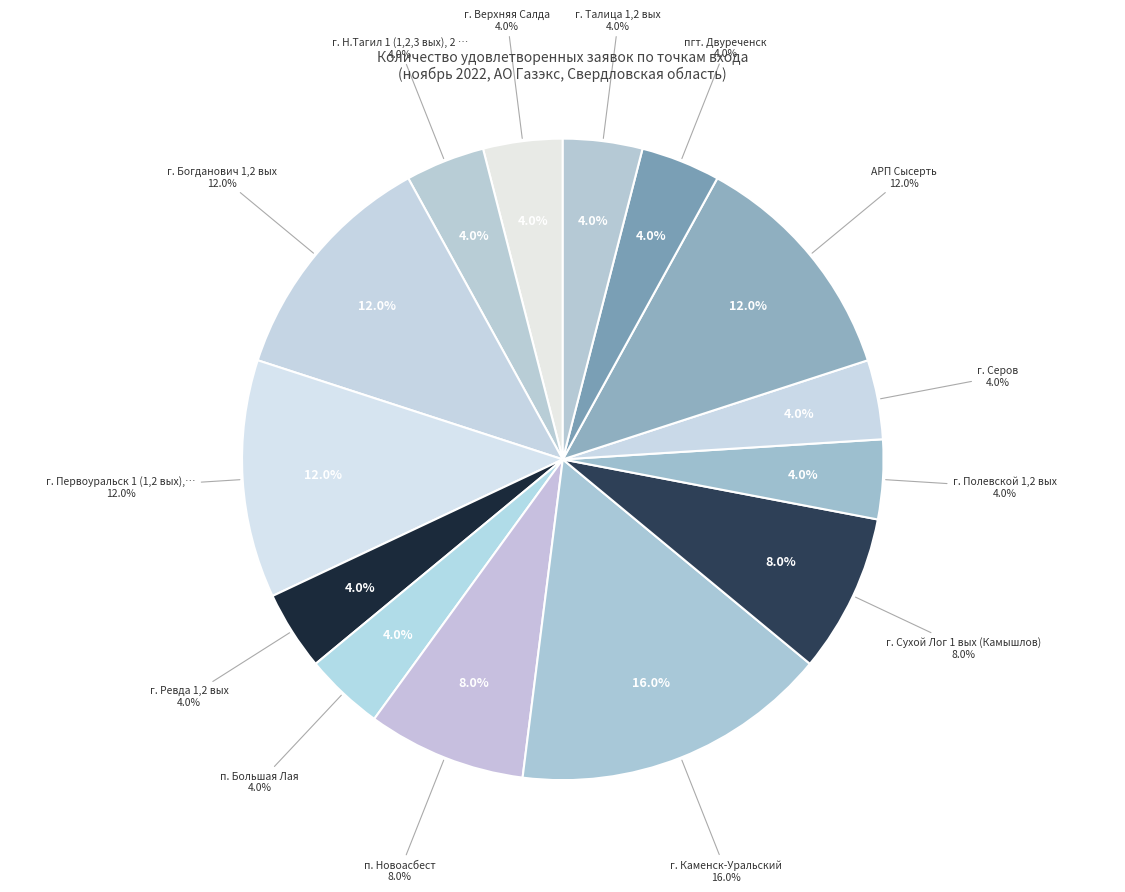

The г. Полевской 1,2 вых slice represents 4% of the pie. True or false?

True